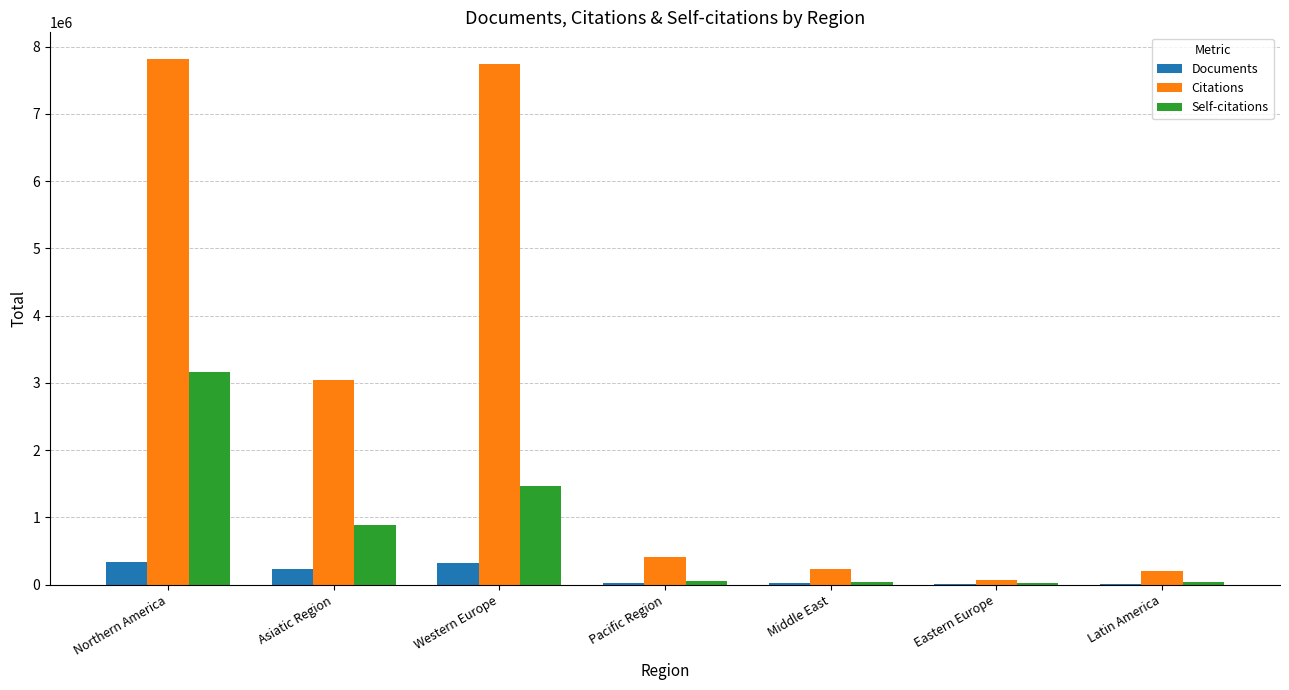

How many data points does each series have?

7